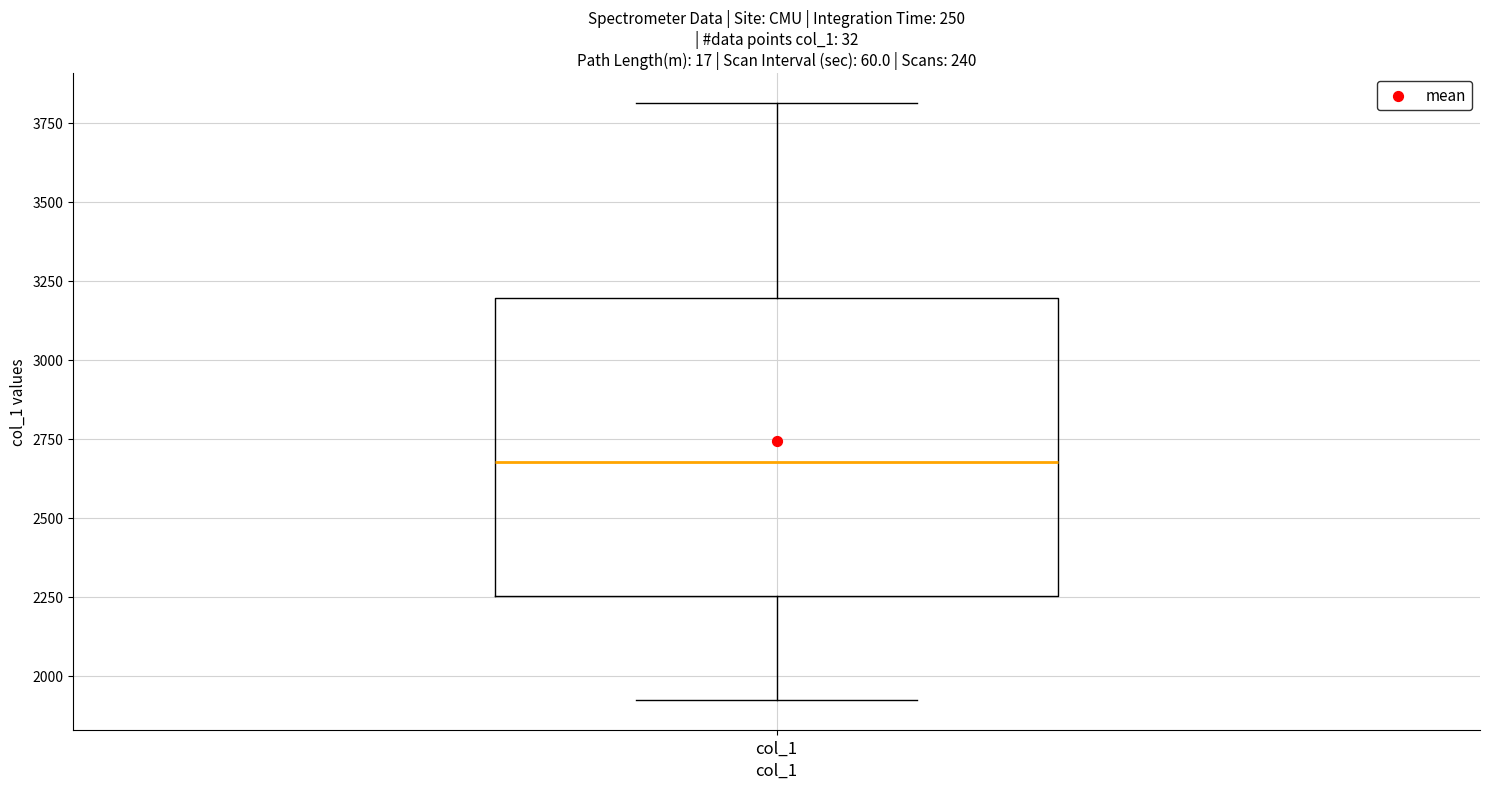

Read this box plot against the y-axis: the position of the median line, the range covered by the box, and the ends of both whiskers. The values are not printed on the chart, so give them approximately, as read against the axis.

median 2650, box 2250 to 3200, whiskers 1900 to 3800